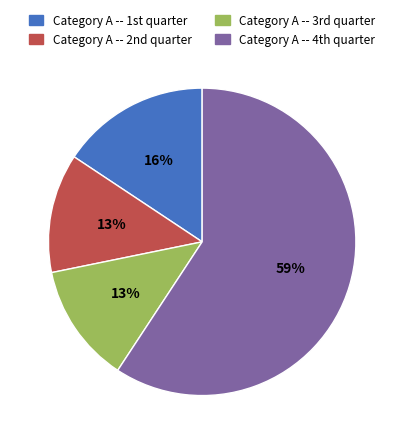

How many segments does this pie chart have?

4